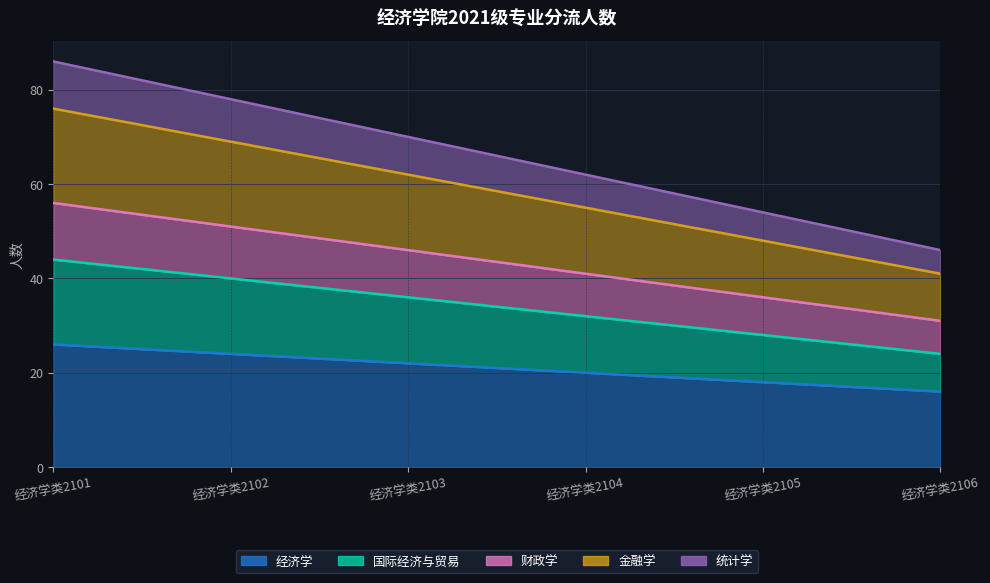

Does the chart have visible grid lines?

Yes